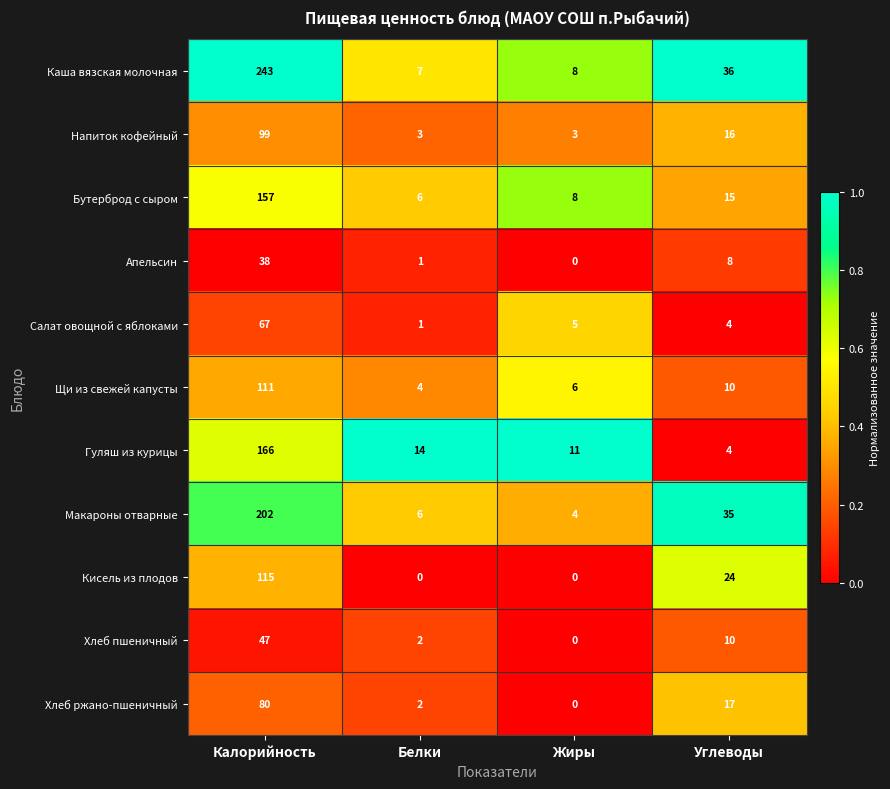

Which category has the highest value in the Хлеб пшеничный series?

Калорийность